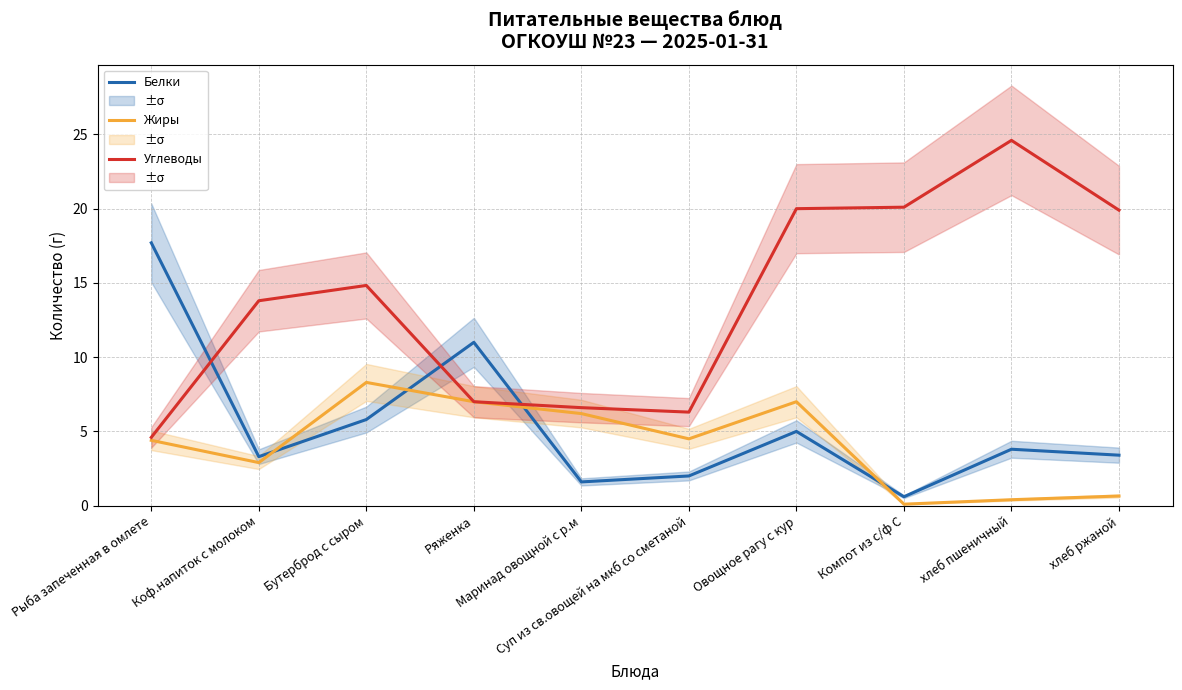

Is the value of Белки at Суп из св.овощей на мкб со сметаной greater than the value of Углеводы at Суп из св.овощей на мкб со сметаной?

No